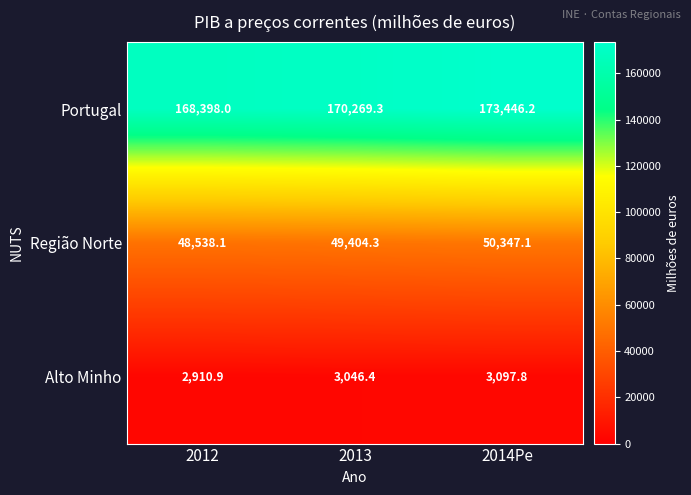

Where does the Portugal series first go above 170269?

2013